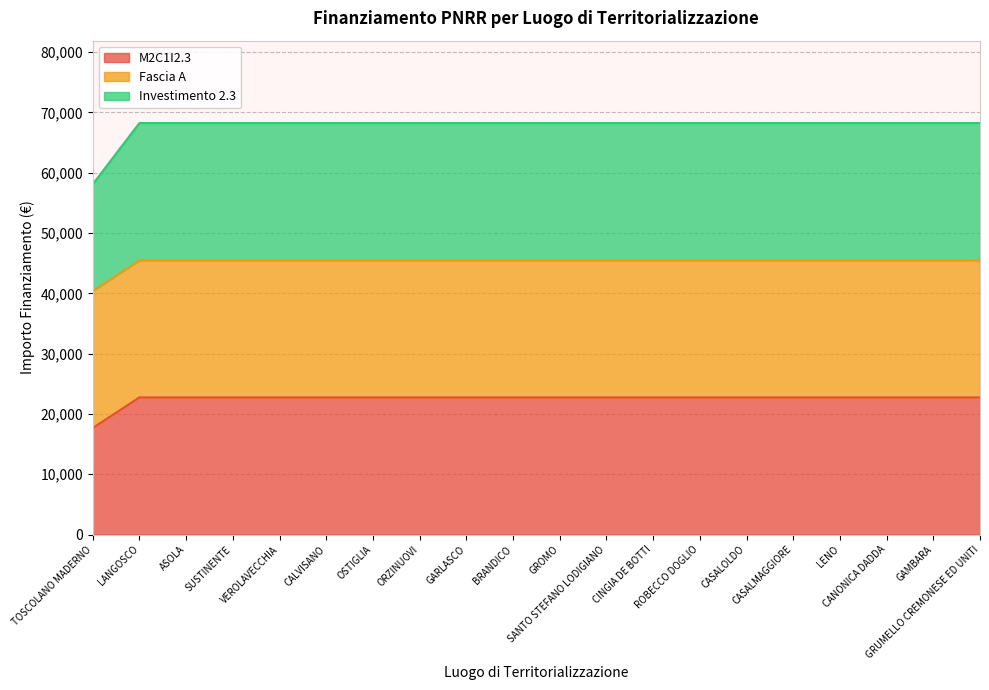

The value of Investimento 2.3 at LENO is 11077.0. True or false?

False